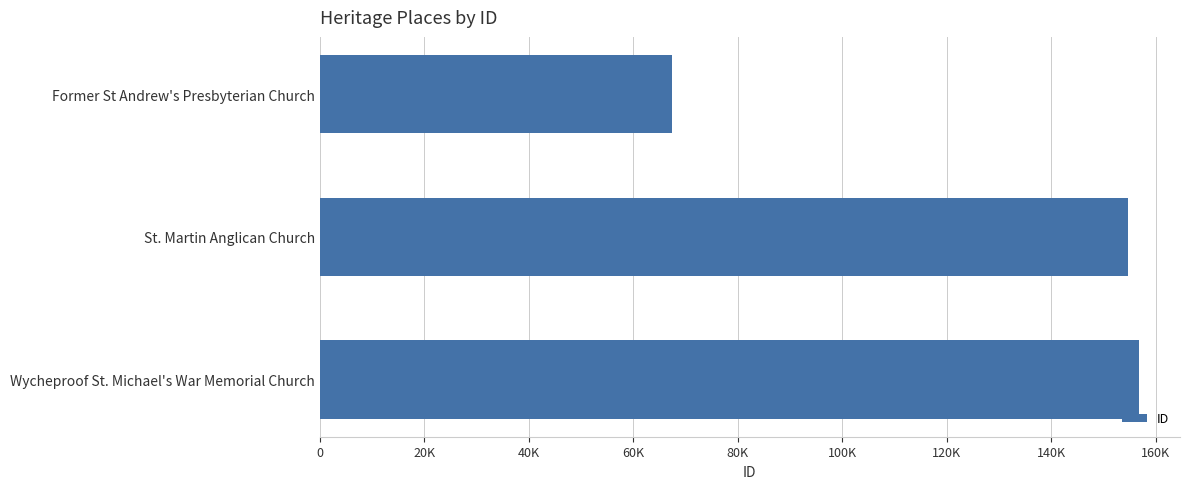

What is the average value?

126378